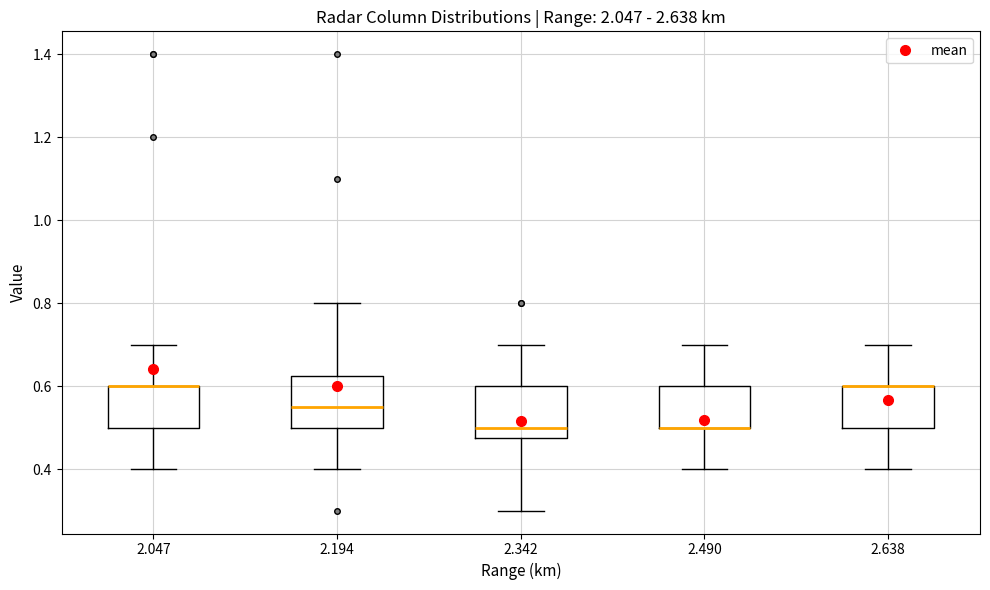

Reading left to right, transcribe this box plot: for each box, give where its median line is, the range the box spans, and where its two whiskers end, as read against the y-axis. The values are not printed on the chart, so give them approximately, as read against the axis.

2.047: median 0.60 (drawn on the box's upper edge), box 0.50 to 0.60, whiskers 0.40 to 0.70
2.194: median 0.56, box 0.50 to 0.62, whiskers 0.40 to 0.80
2.342: median 0.50, box 0.48 to 0.60, whiskers 0.30 to 0.70
2.490: median 0.50 (drawn on the box's lower edge), box 0.50 to 0.60, whiskers 0.40 to 0.70
2.638: median 0.60 (drawn on the box's upper edge), box 0.50 to 0.60, whiskers 0.40 to 0.70